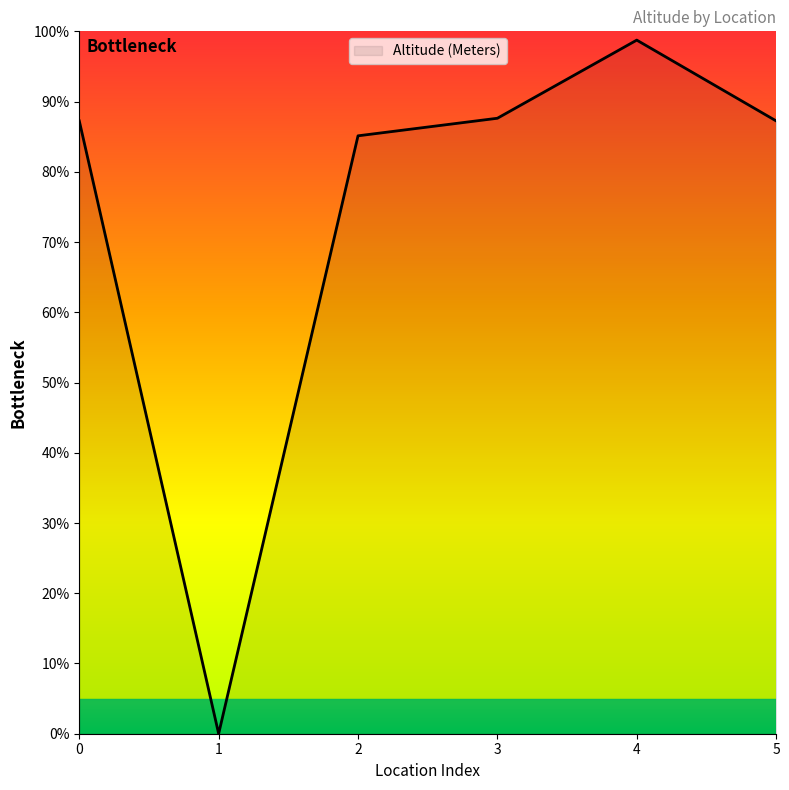

Which label corresponds to the largest value in the chart?

4